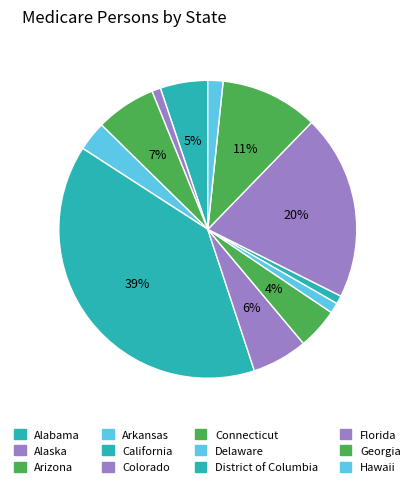

How many slices are in this pie chart?

12